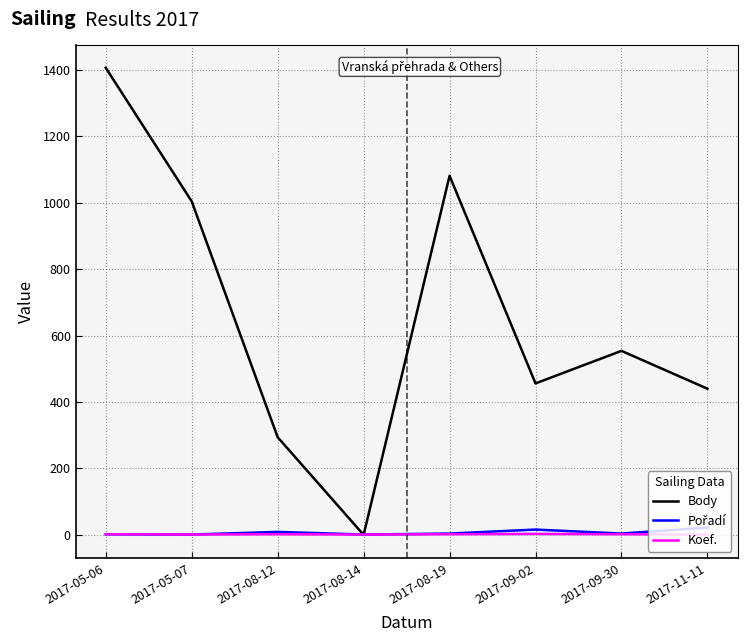

How many lines are shown in the chart?

3